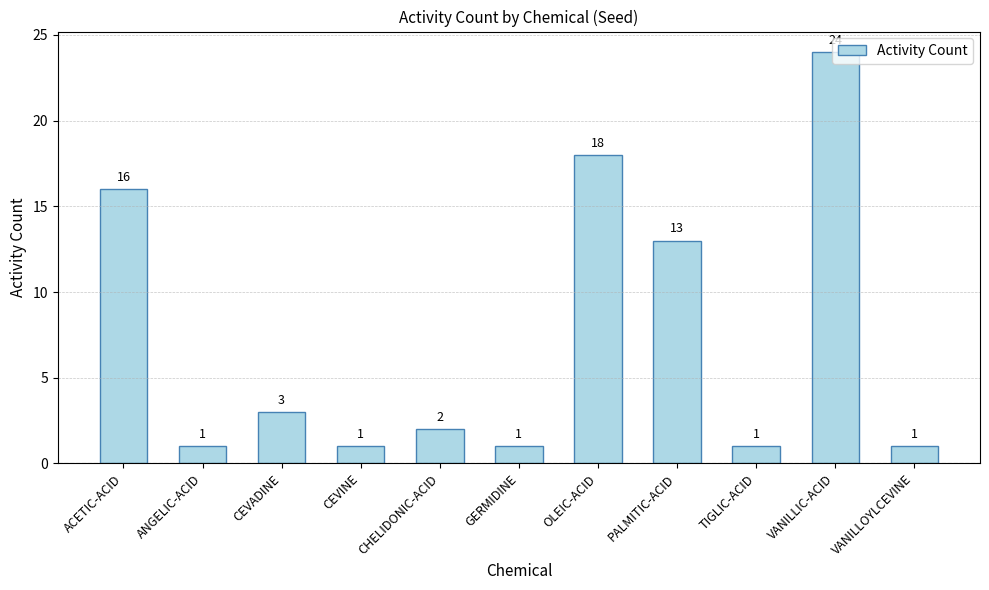

What is the average value?

7